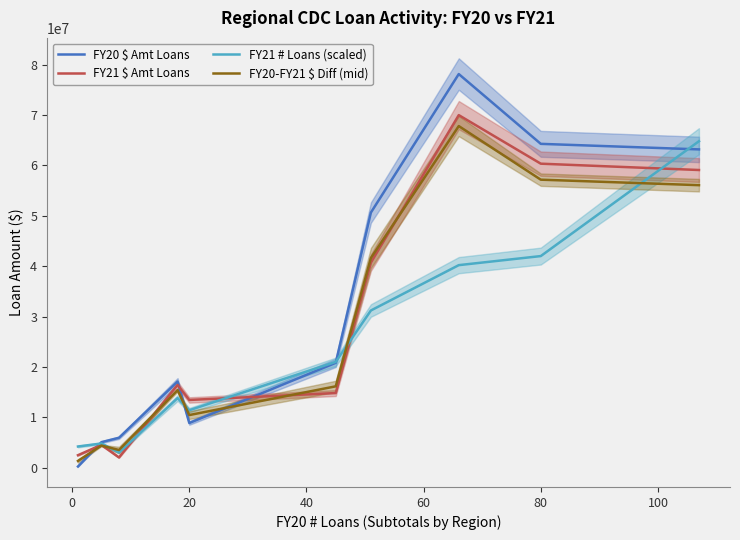

How many data points in FY21 # Loans (scaled) are less than 21000000?

5